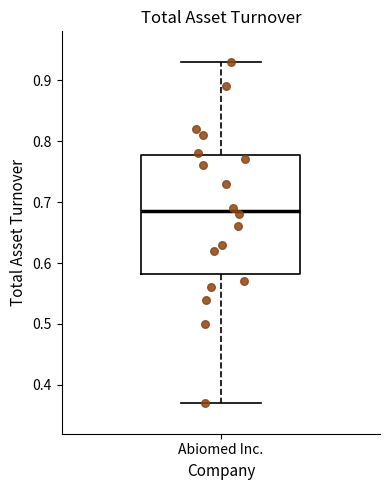

Where does the upper whisker of the box for Abiomed Inc. end on the y-axis? The values are not printed on the chart, so give them approximately, as read against the axis.

0.93